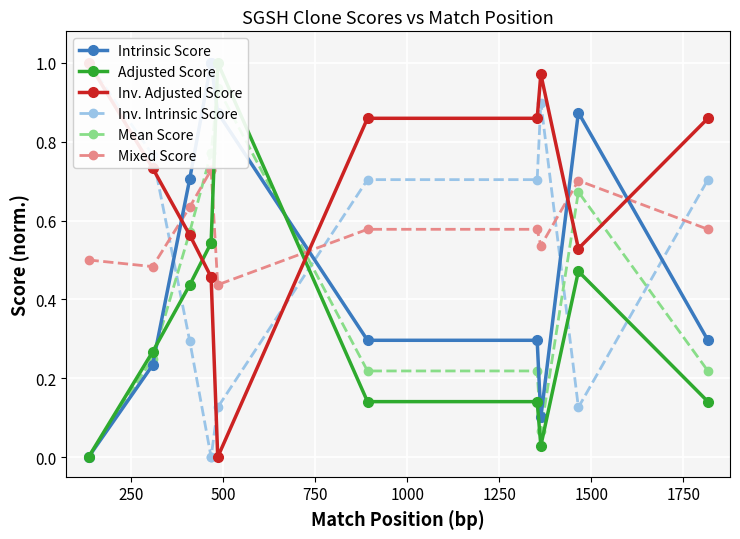

What is the value of the Mixed Score point at the 4th from the left?

0.7